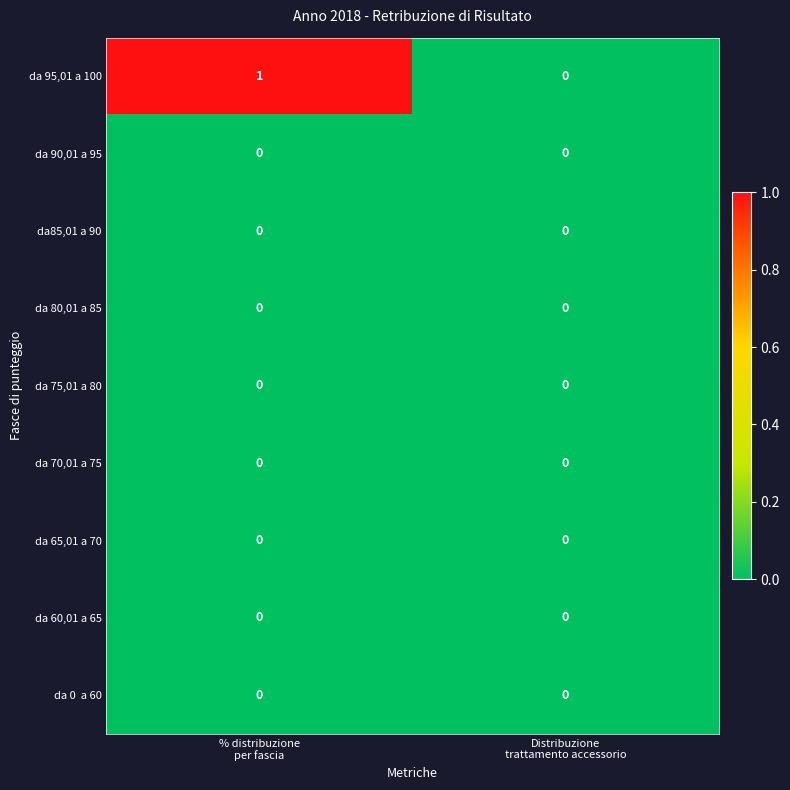

Which series has the widest spread of values?

da 95,01 a 100